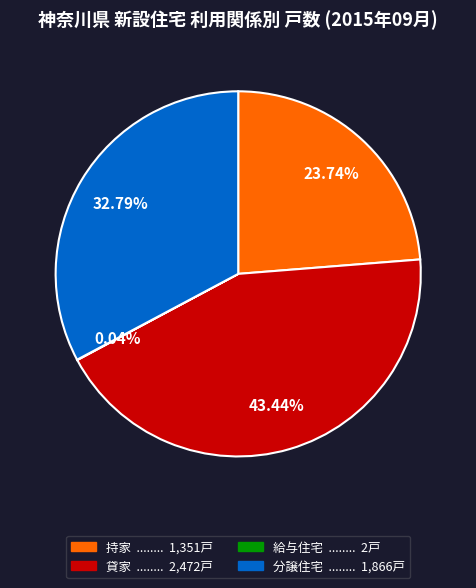

What is the largest slice in the pie chart?

貸家